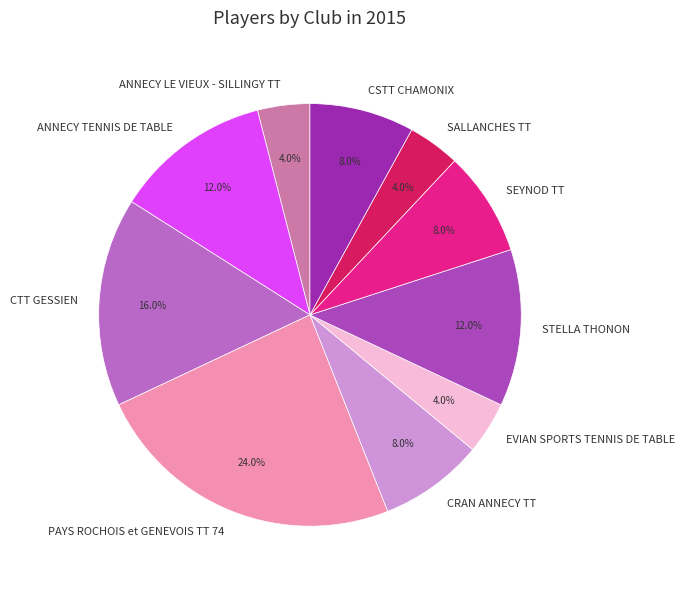

Combined, do SALLANCHES TT and PAYS ROCHOIS et GENEVOIS TT 74 account for over 50%?

No